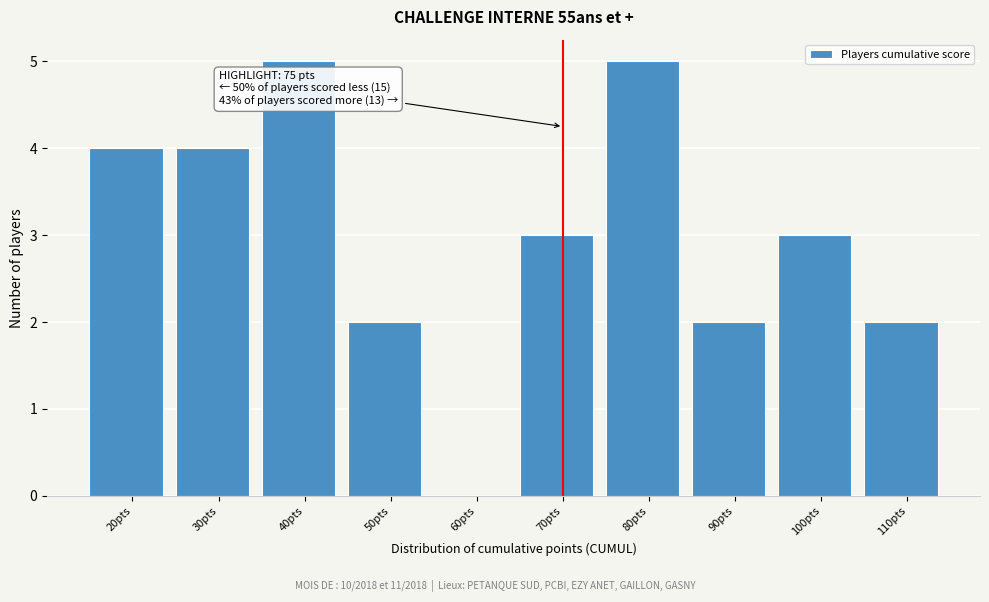

Reading left to right, what are all the values shown in this chart?

20pts=4	30pts=4	40pts=5	50pts=2	60pts=0	70pts=3	80pts=5	90pts=2	100pts=3	110pts=2